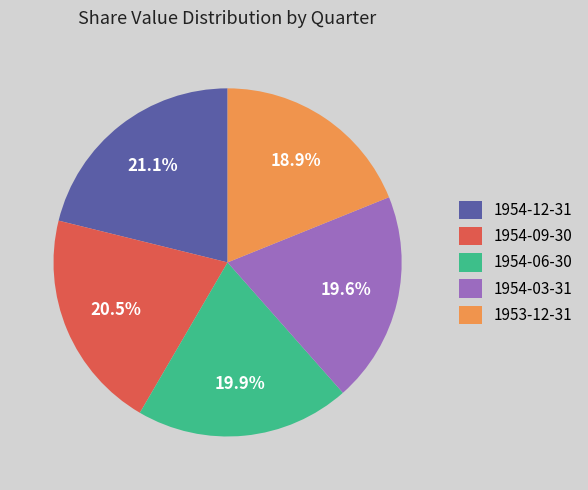

What portion of the pie excludes 1954-09-30?

79.5%